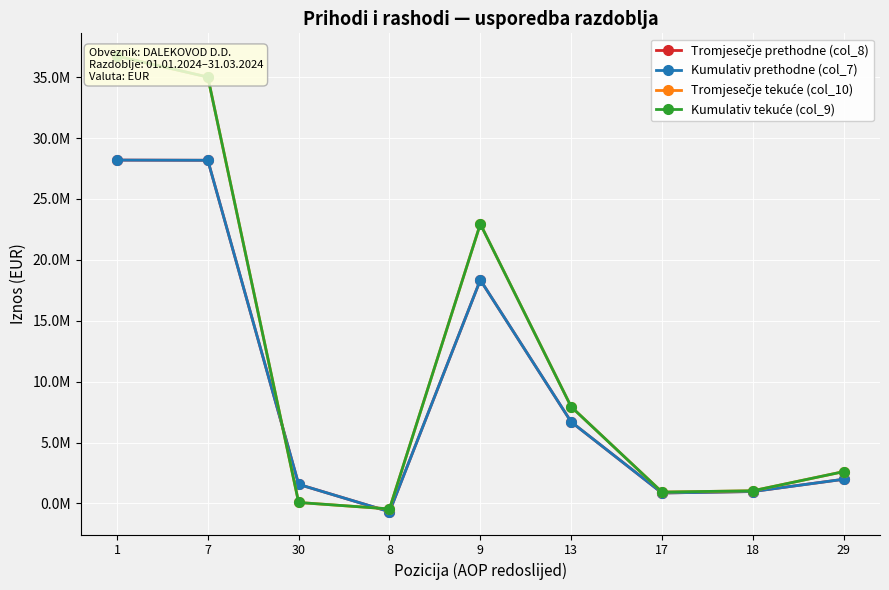

Where is the first local minimum for Tromjesečje prethodne (col_8)?

8